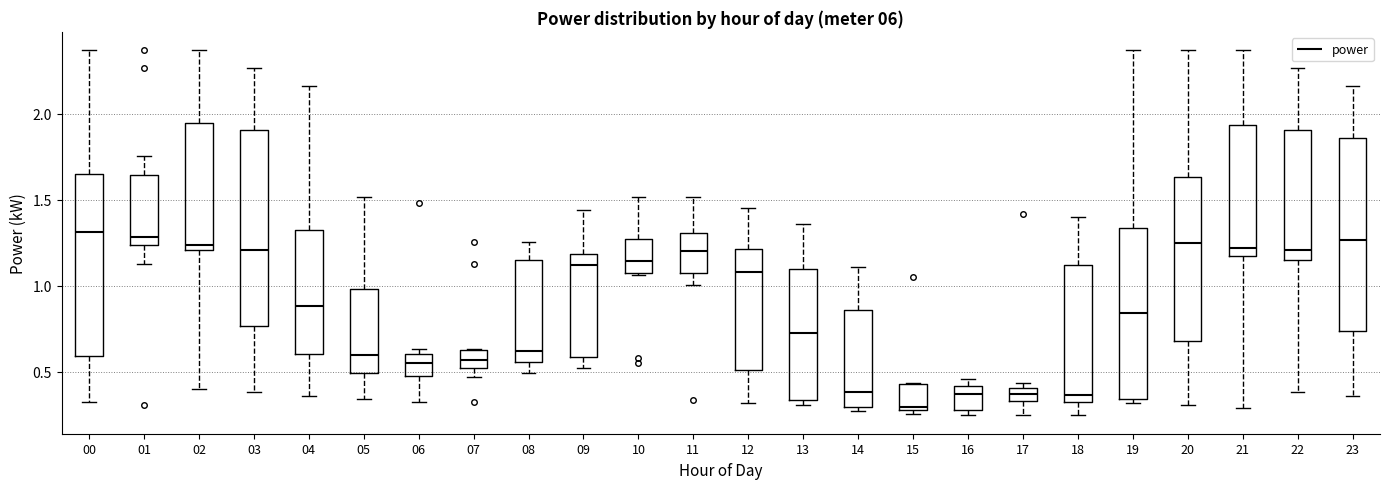

Where does the lower whisker of the box at x = 12 end on the y-axis? The values are not printed on the chart, so give them approximately, as read against the axis.

0.30